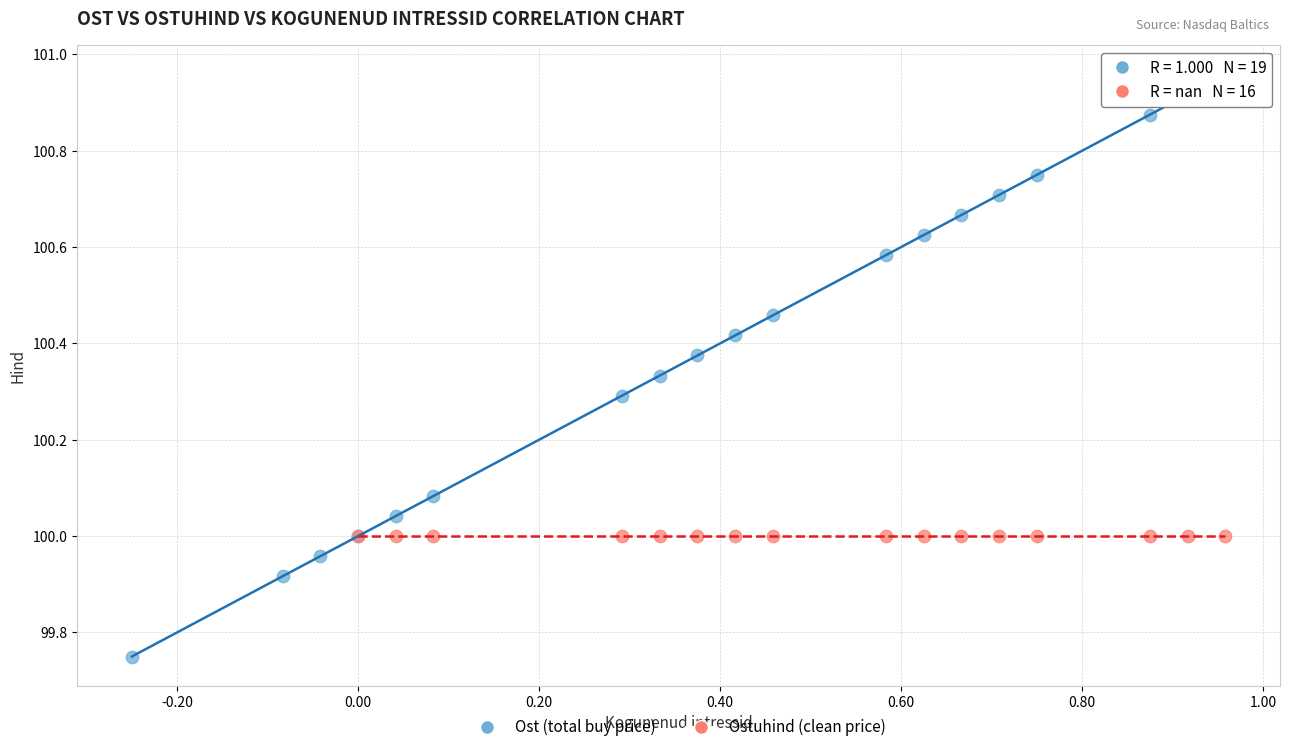

Which series reaches the minimum Y coordinate?

Ost (total buy price)